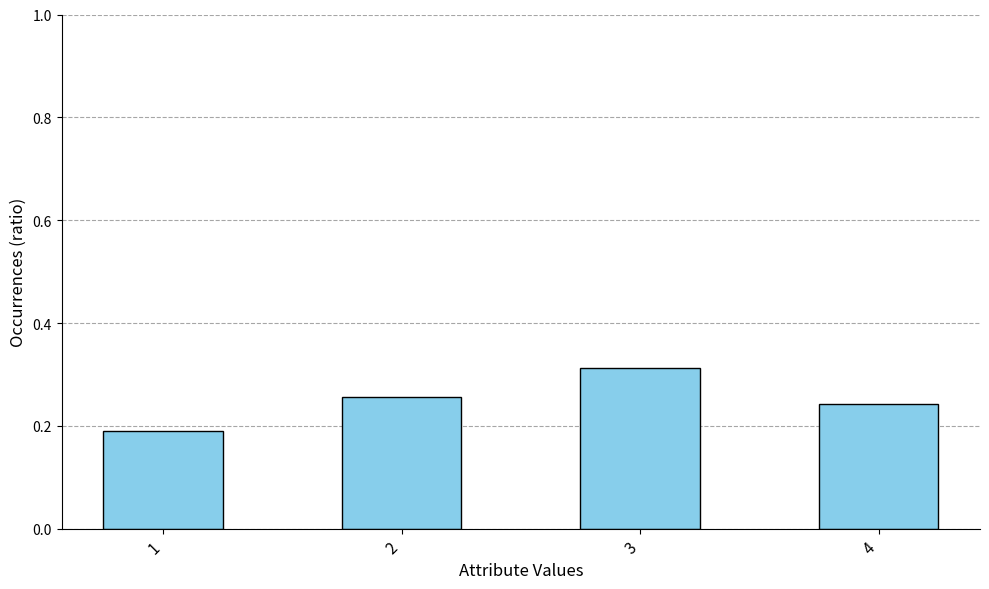

Which label corresponds to the largest value in the chart?

3